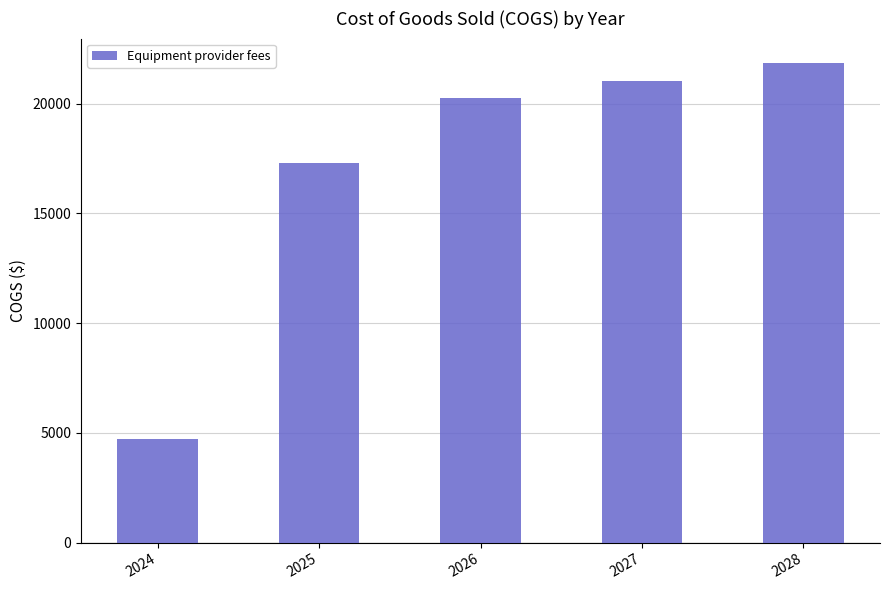

Reading right to left, extract all data points from this chart.

2028=21872.7	2027=21040.5	2026=20240.1	2025=17297.6	2024=4721.7